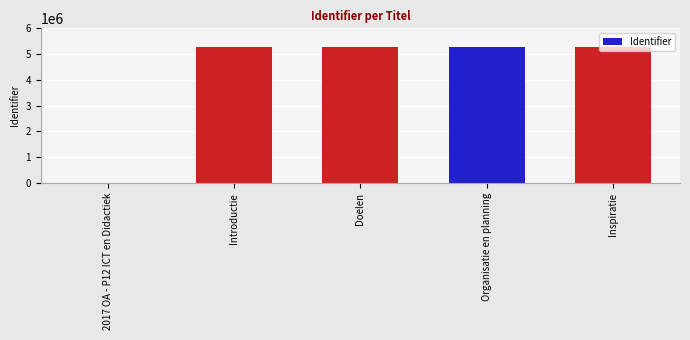

What is the maximum value shown in the chart?

5286690